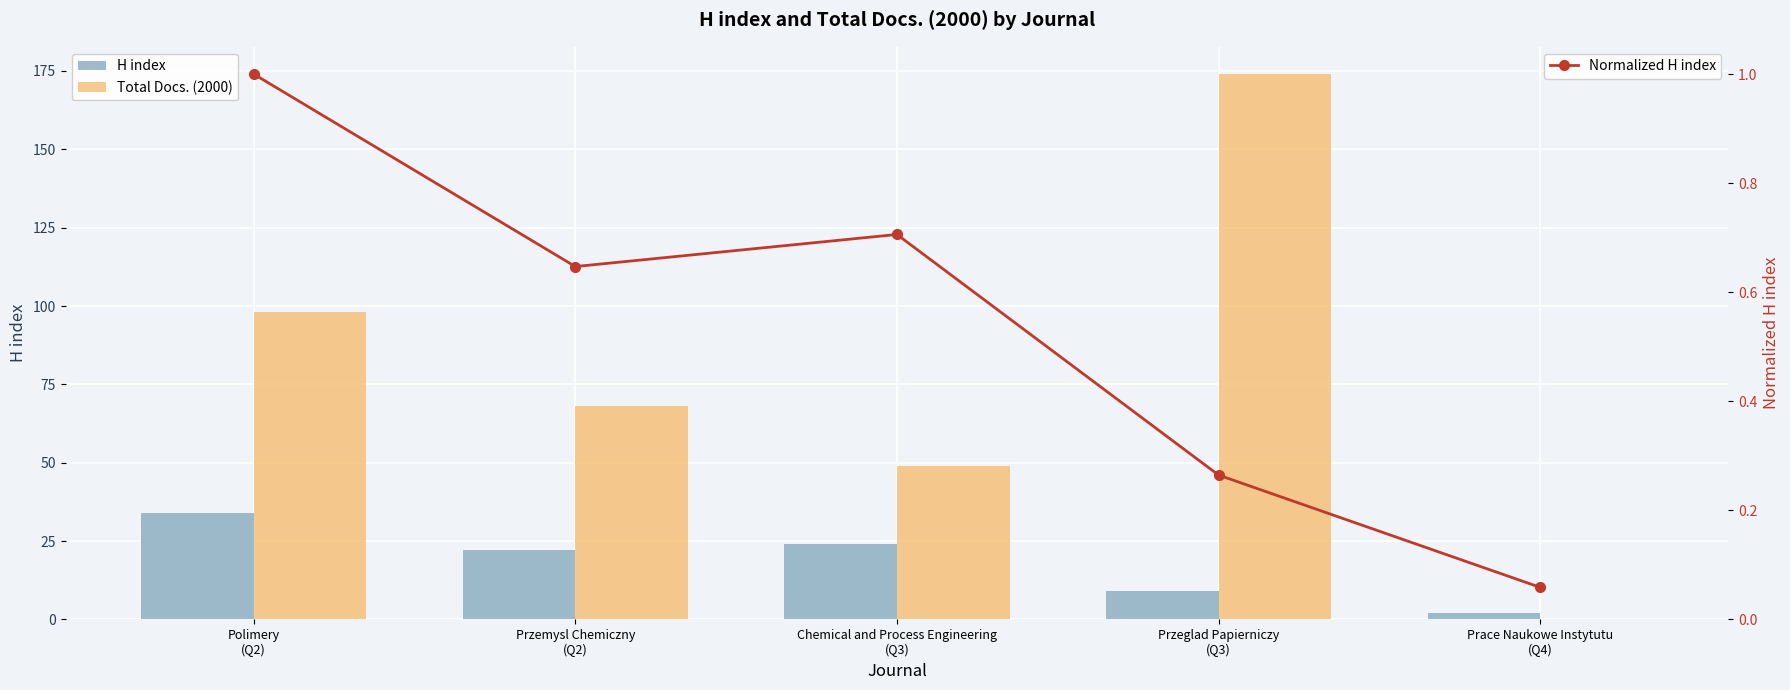

What is the label of the 2nd bar from the left?

Przemysl Chemiczny
(Q2)